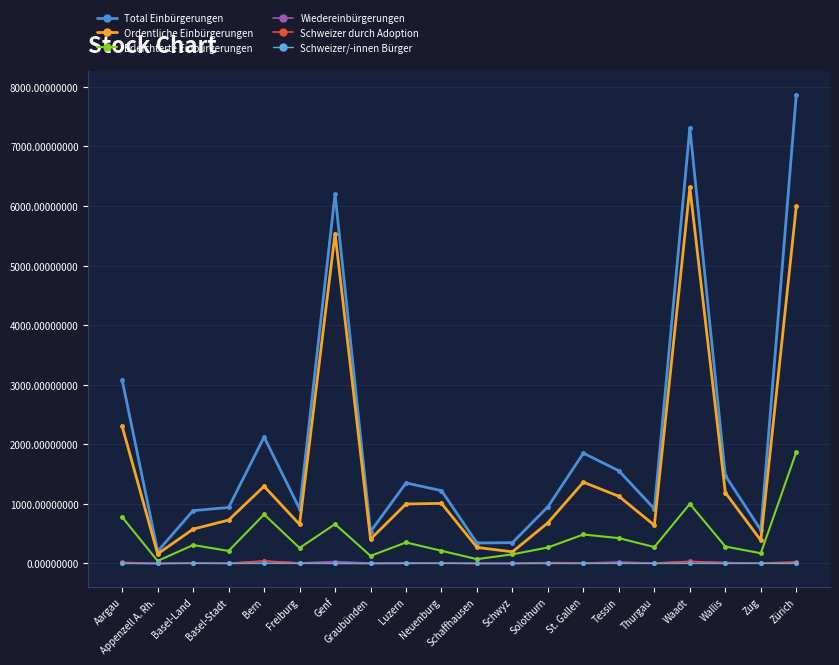

What position from the right is Freiburg?

15